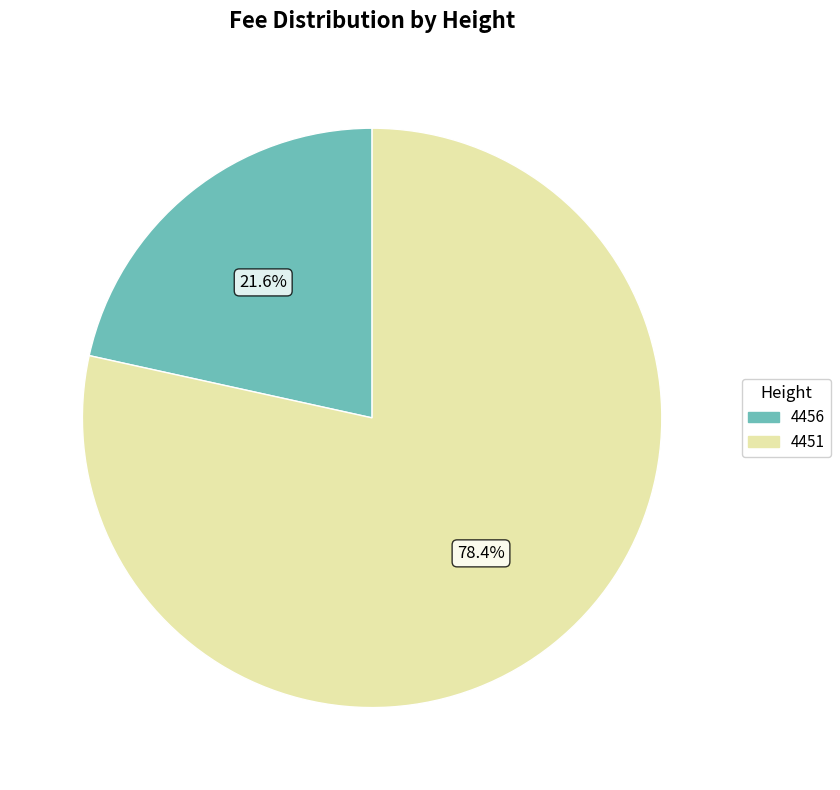

What percentage is the 4451 slice, to the nearest percent?

78%